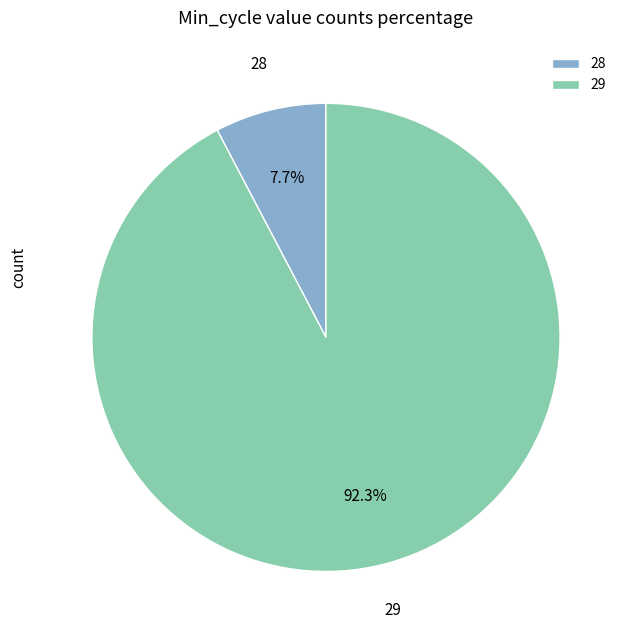

What is the ratio of the value at 29 to the value at 28?

12.0